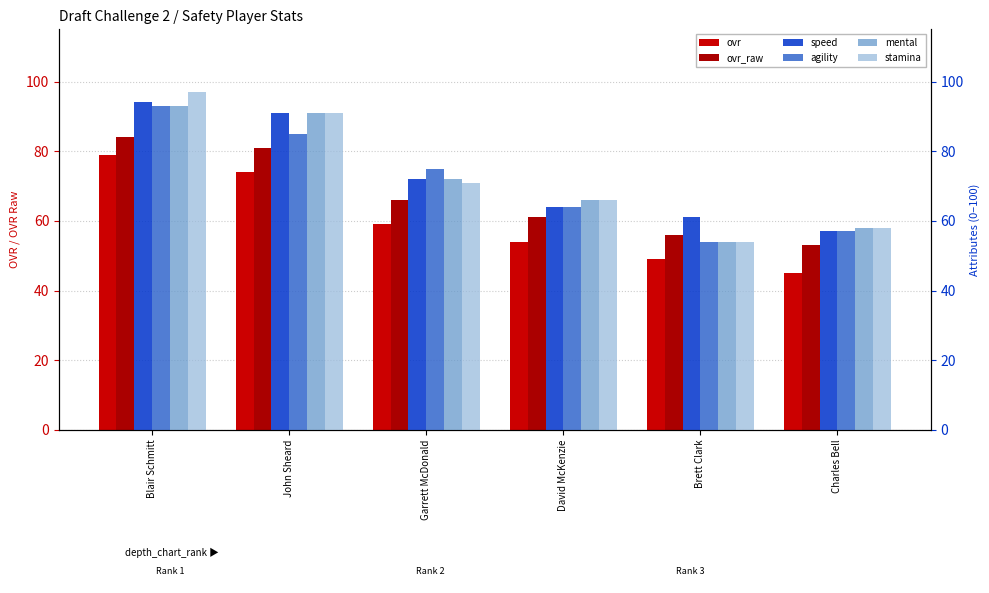

List the series in order of their peak value, highest first.

stamina, speed, agility, mental, ovr_raw, ovr